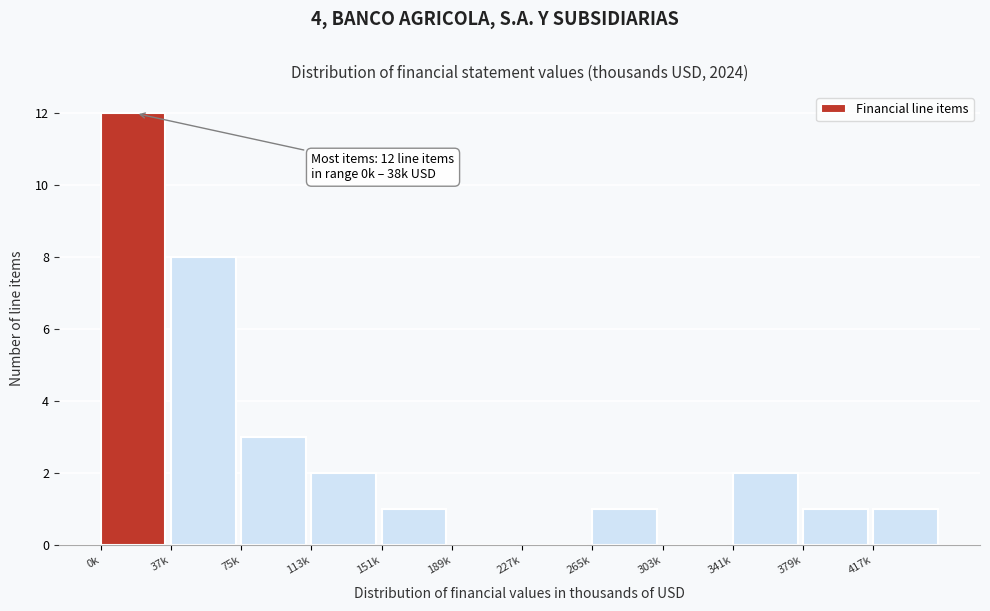

Reading left to right, what are all the values shown in this chart?

0k=12	37k=8	75k=3	113k=2	151k=1	189k=0	227k=0	265k=1	303k=0	341k=2	379k=1	417k=1